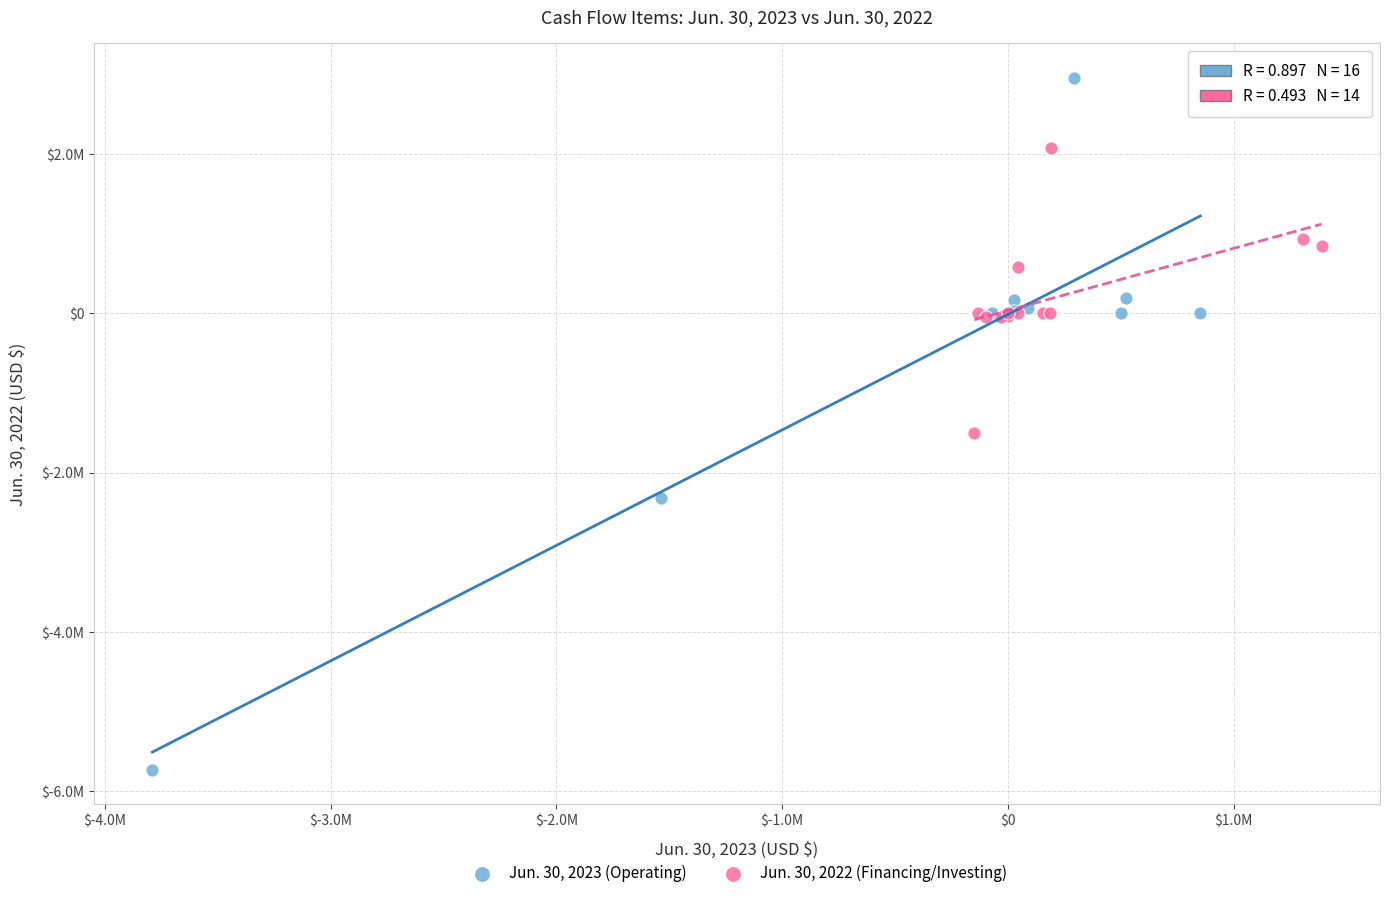

Which series contains the highest Y value?

Jun. 30, 2023 (Operating)